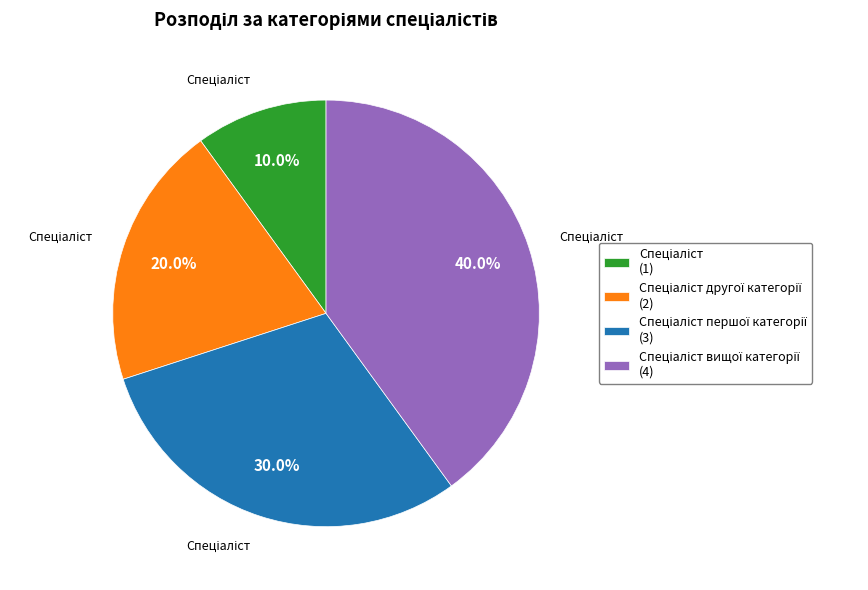

Is there a majority slice in this chart?

No